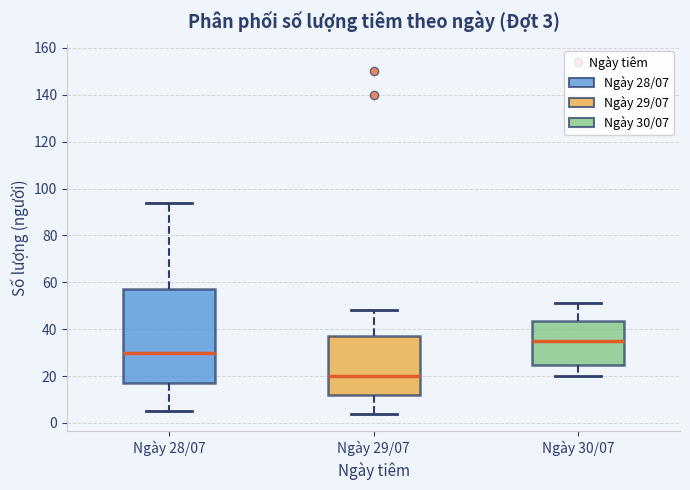

Which box has the lowest median line?

Ngày 29/07